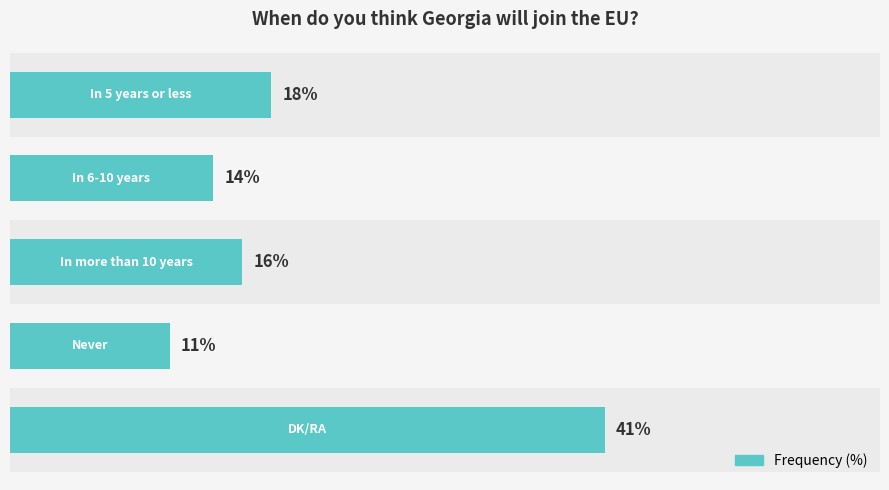

What is the greatest value displayed?

41